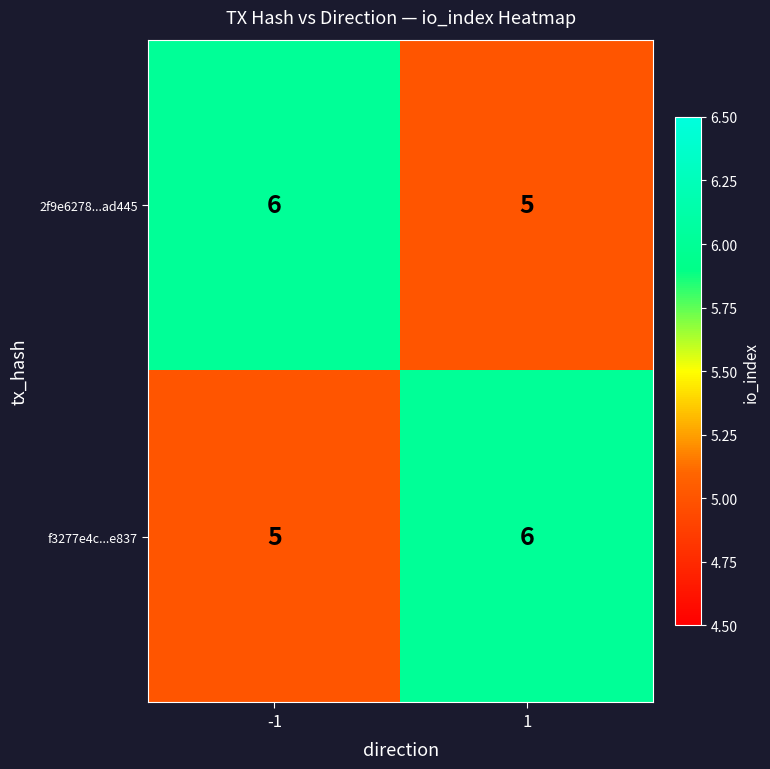

What is the sum of the f3277e4c...e837 values at -1 and 1?

11